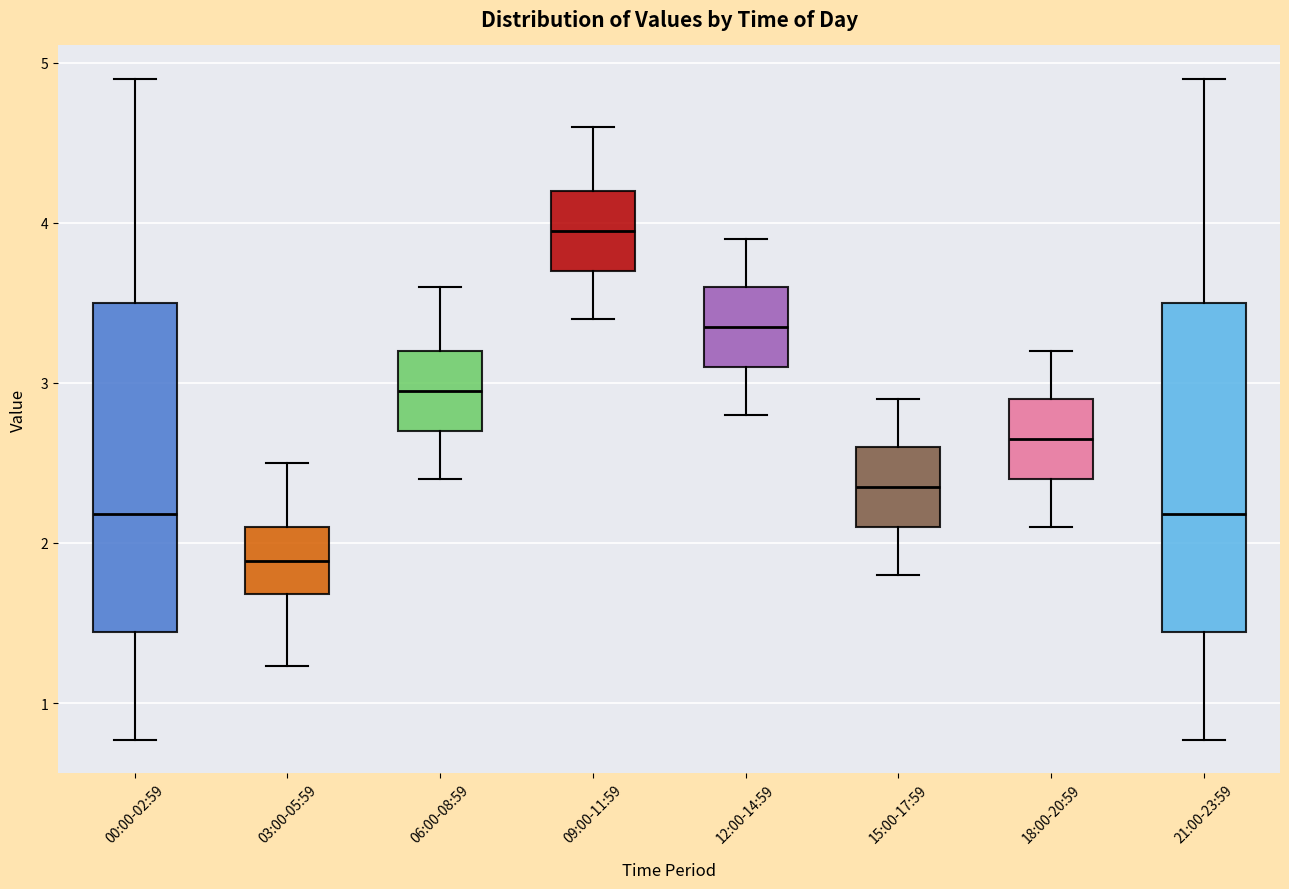

Reading left to right, read every box against the y-axis: the position of its median line, the range the box covers, and the ends of its whiskers. The values are not printed on the chart, so give them approximately, as read against the axis.

00:00-02:59: median 2.2, box 1.4 to 3.5, whiskers 0.8 to 4.9
03:00-05:59: median 1.9, box 1.7 to 2.1, whiskers 1.2 to 2.5
06:00-08:59: median 3.0, box 2.7 to 3.2, whiskers 2.4 to 3.6
09:00-11:59: median 4.0, box 3.7 to 4.2, whiskers 3.4 to 4.6
12:00-14:59: median 3.4, box 3.1 to 3.6, whiskers 2.8 to 3.9
15:00-17:59: median 2.4, box 2.1 to 2.6, whiskers 1.8 to 2.9
18:00-20:59: median 2.7, box 2.4 to 2.9, whiskers 2.1 to 3.2
21:00-23:59: median 2.2, box 1.4 to 3.5, whiskers 0.8 to 4.9